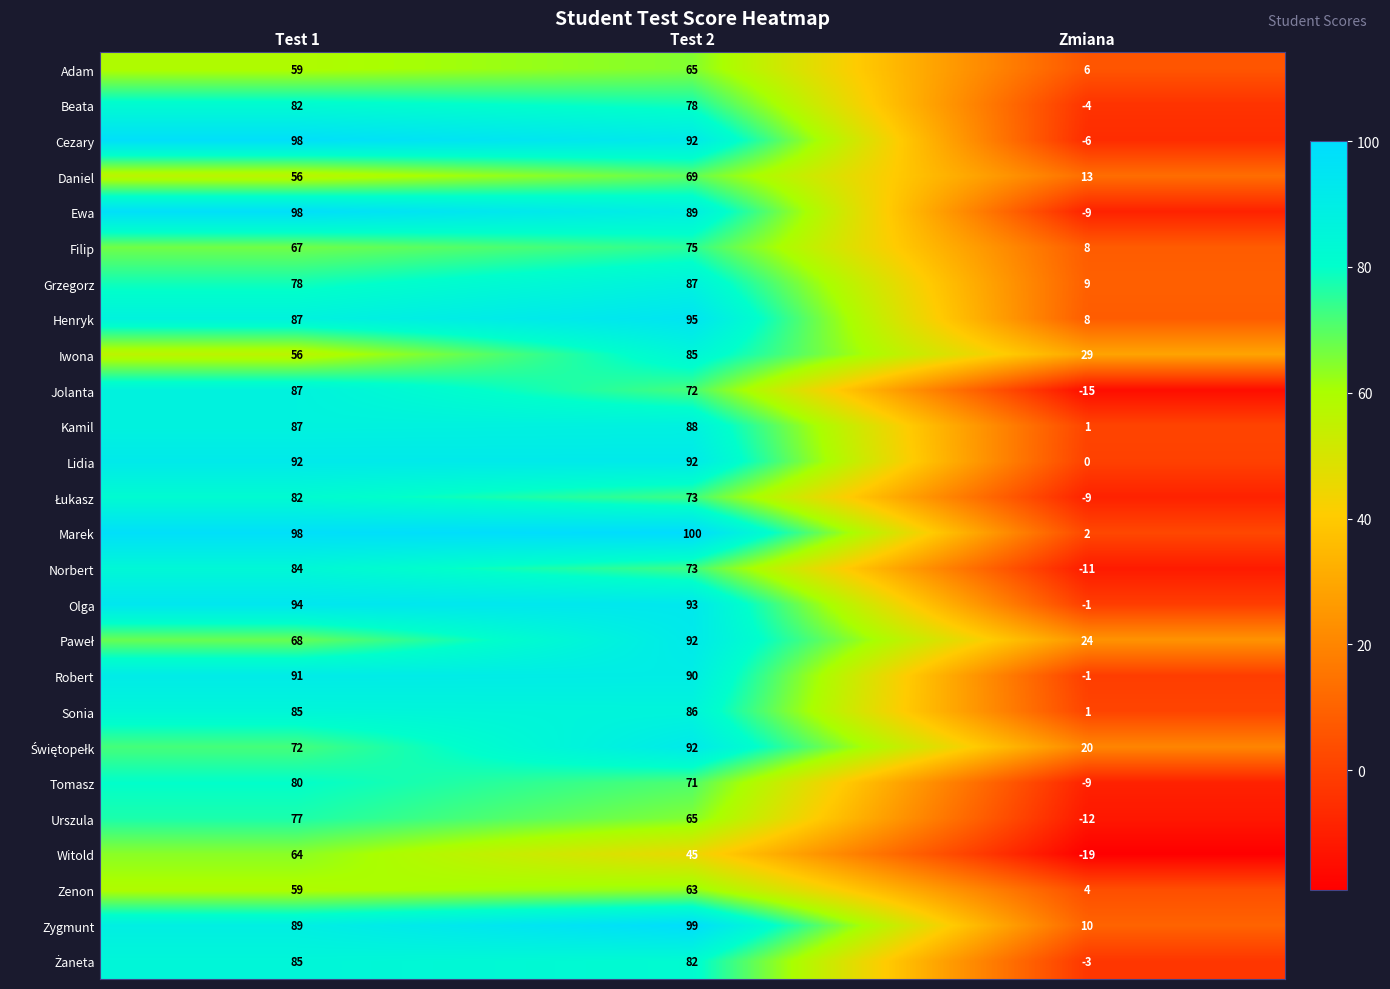

The value of Kamil at Zmiana is 1. True or false?

True